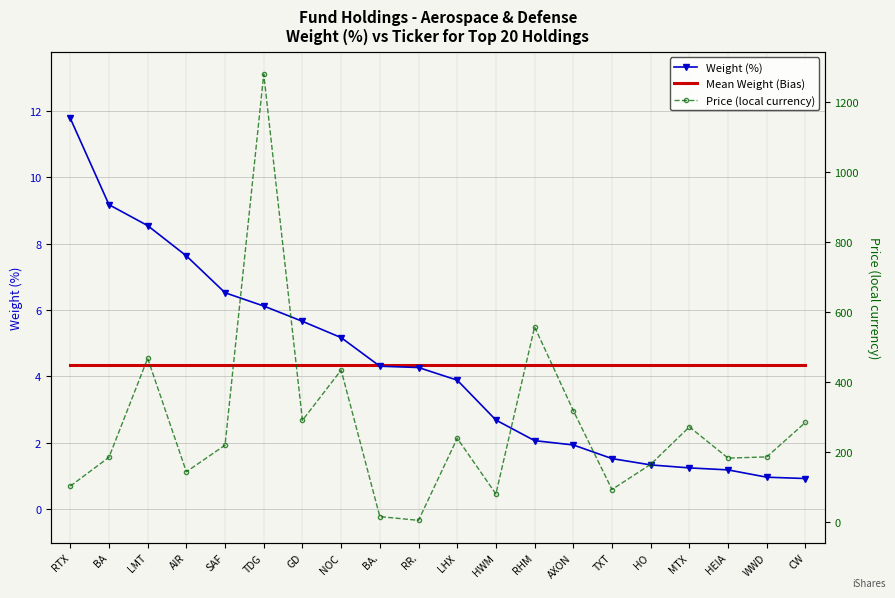

Where is the first local maximum for Price (local currency)?

LMT